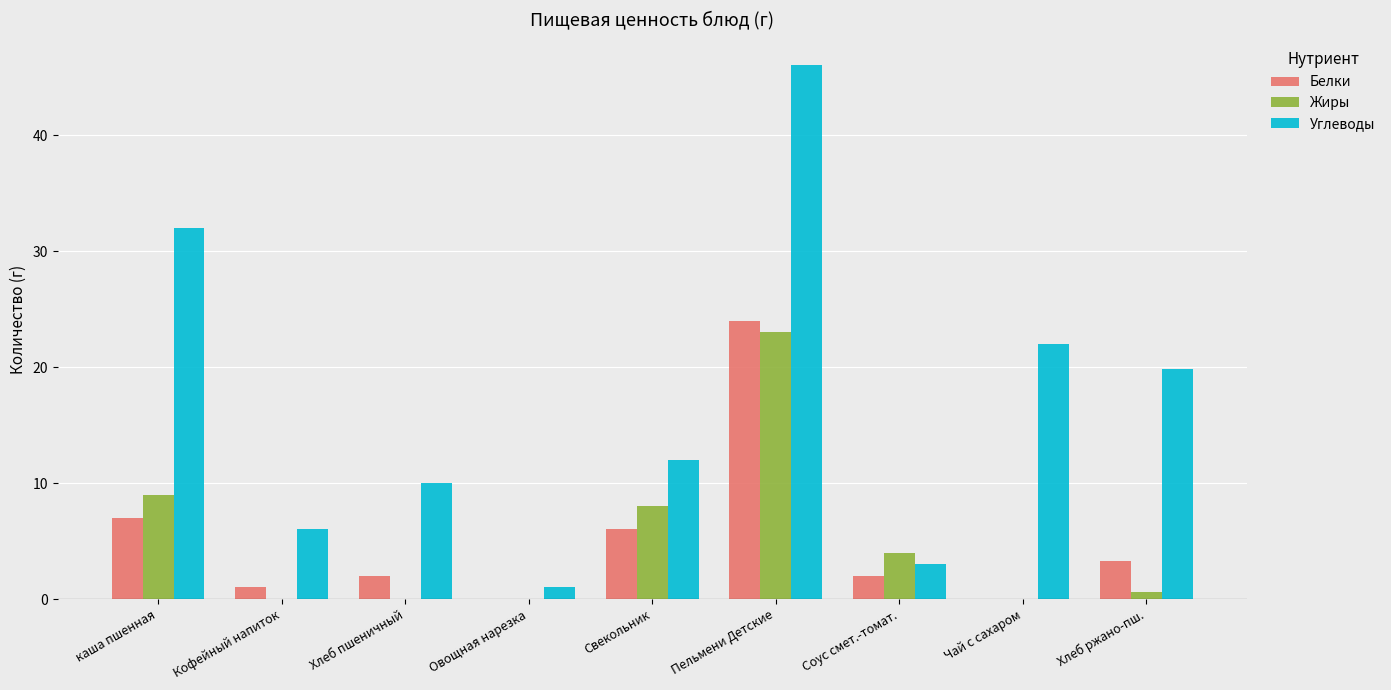

What is the greatest value displayed?

46.0